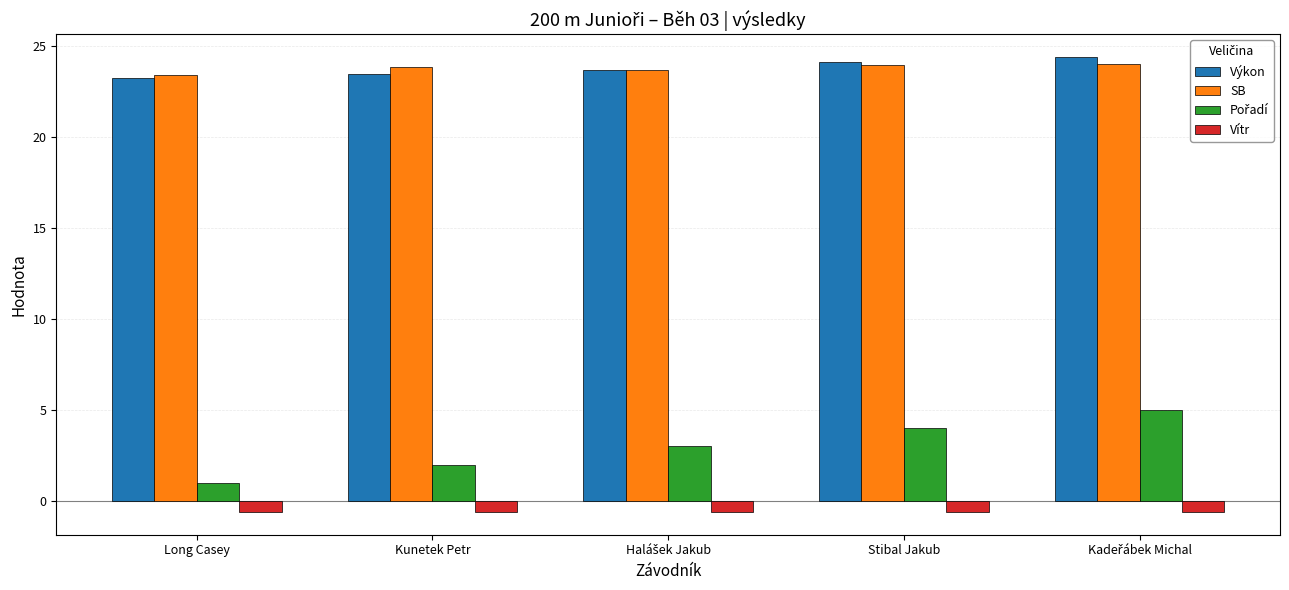

What is the maximum value shown in the chart?

24.4